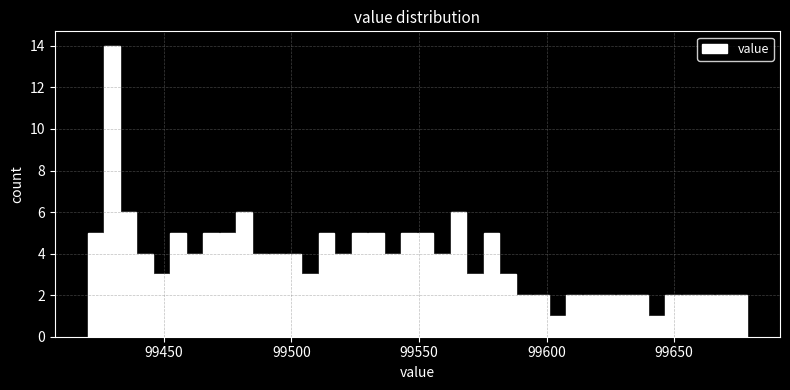

Around what value on the x-axis is the tallest bar? Give the approximate position of its centre, as read against the axis.

99430